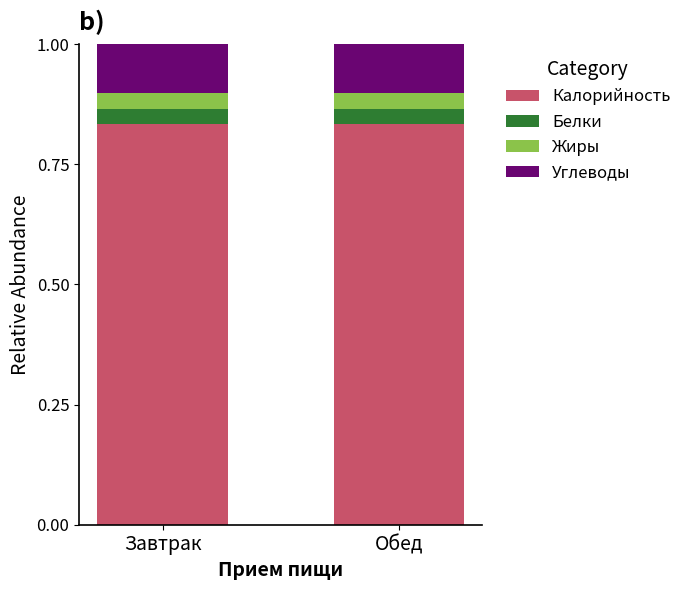

What are all the series names shown in the legend?

Калорийность, Белки, Жиры, Углеводы